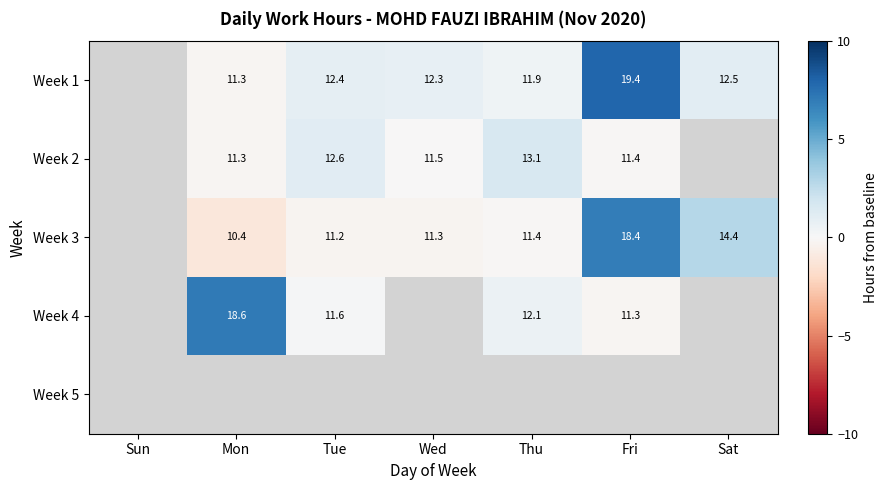

What is the difference between the Week 1 values at Thu and Sat?

0.6